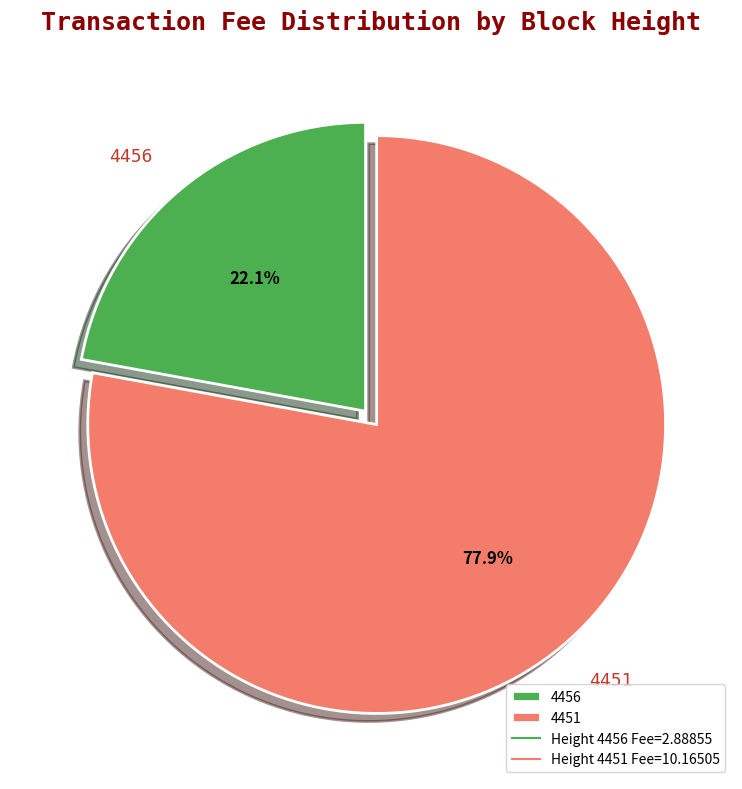

Rank the categories by value from lowest to highest.

4456, 4451